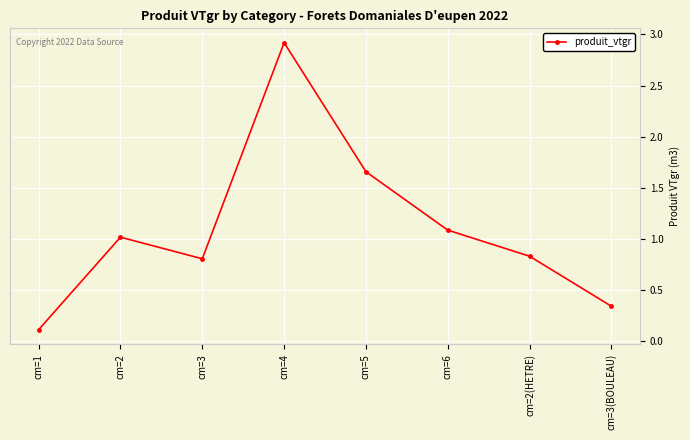

The chart shows a value of 4.4 at cm=4. True or false?

False